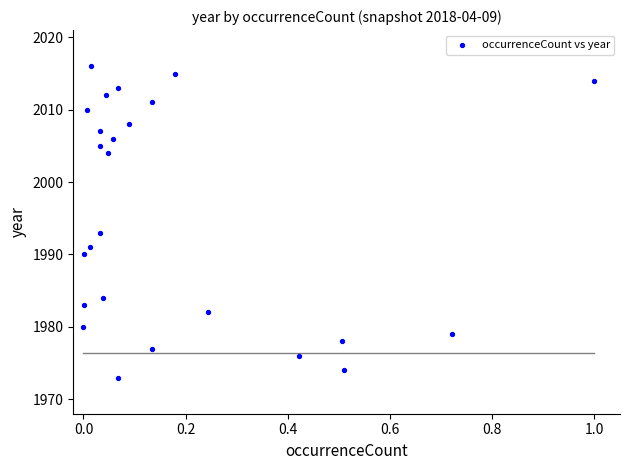

What Y value in the scatter plot is closest to 1994?

1993